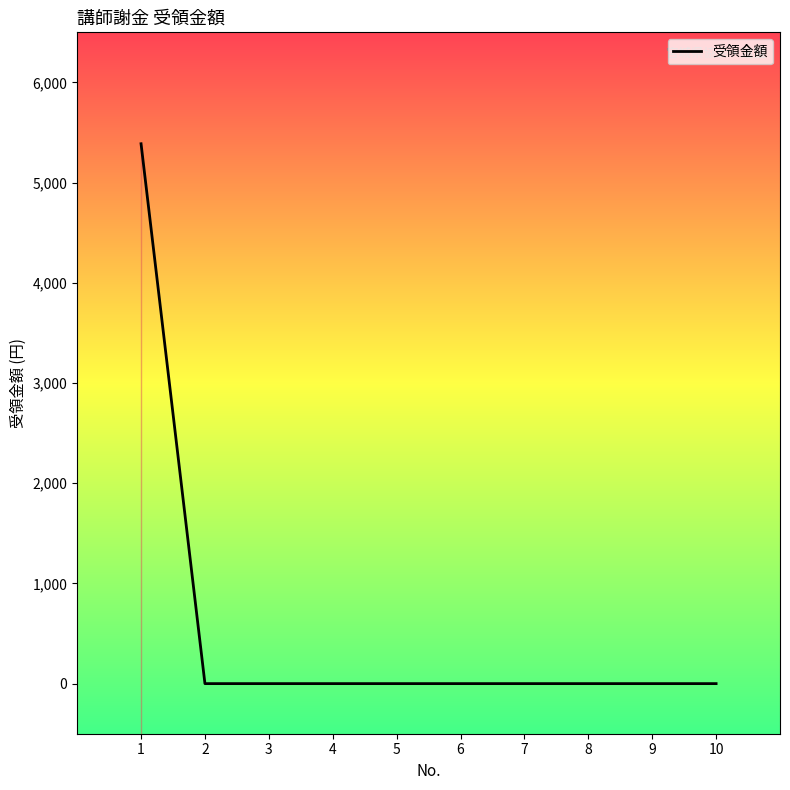

True or false: the data has more than 0 interior local peaks.

False